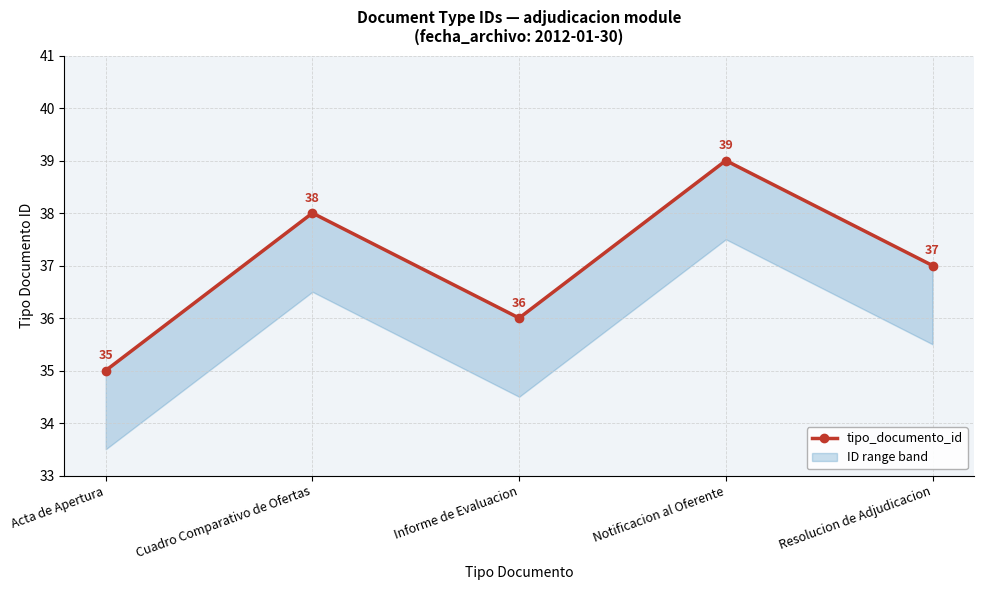

What is the sum of all values?

185